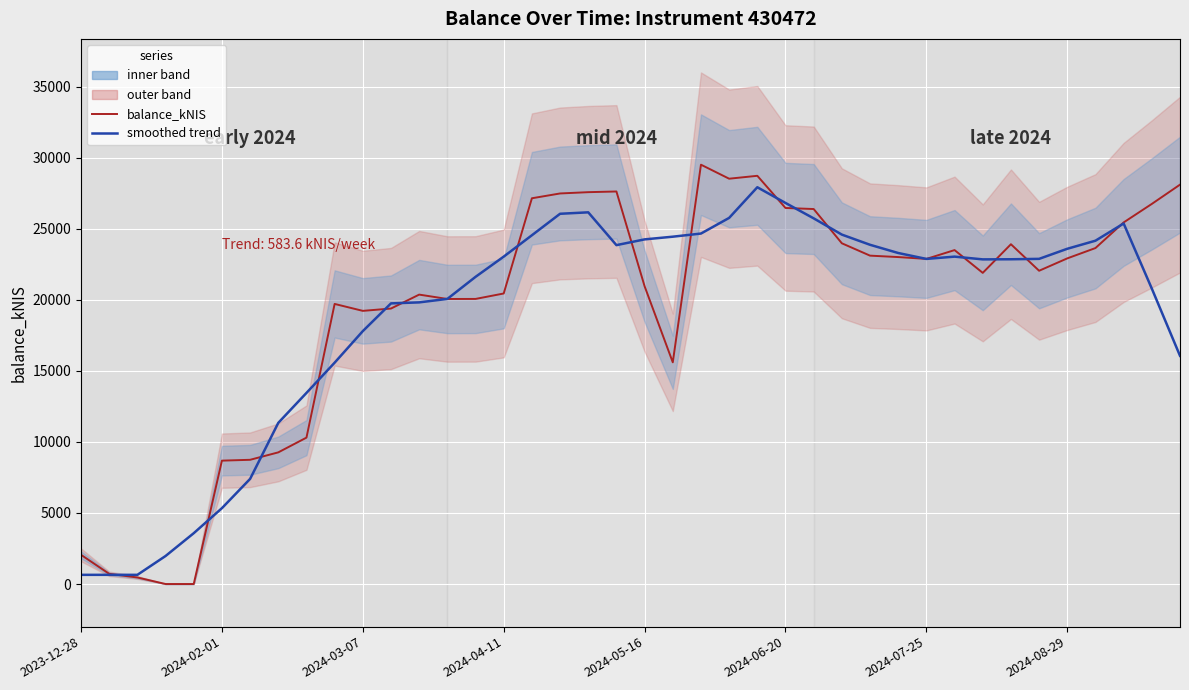

At which category is the sum across all series the highest?

24